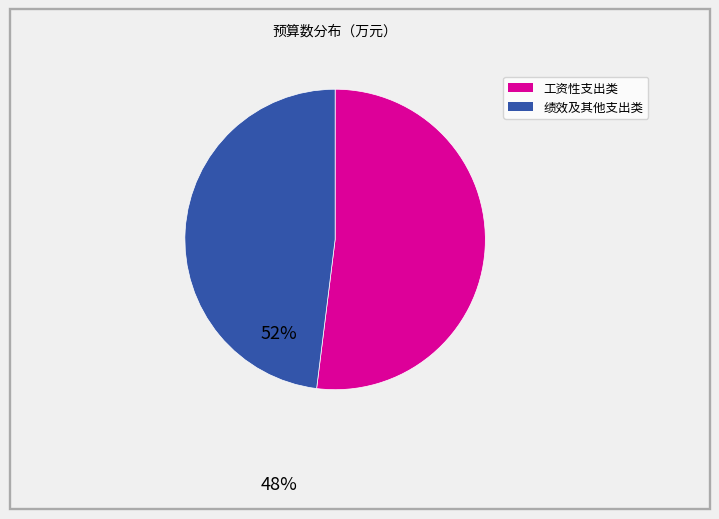

Does any single category account for the majority?

Yes